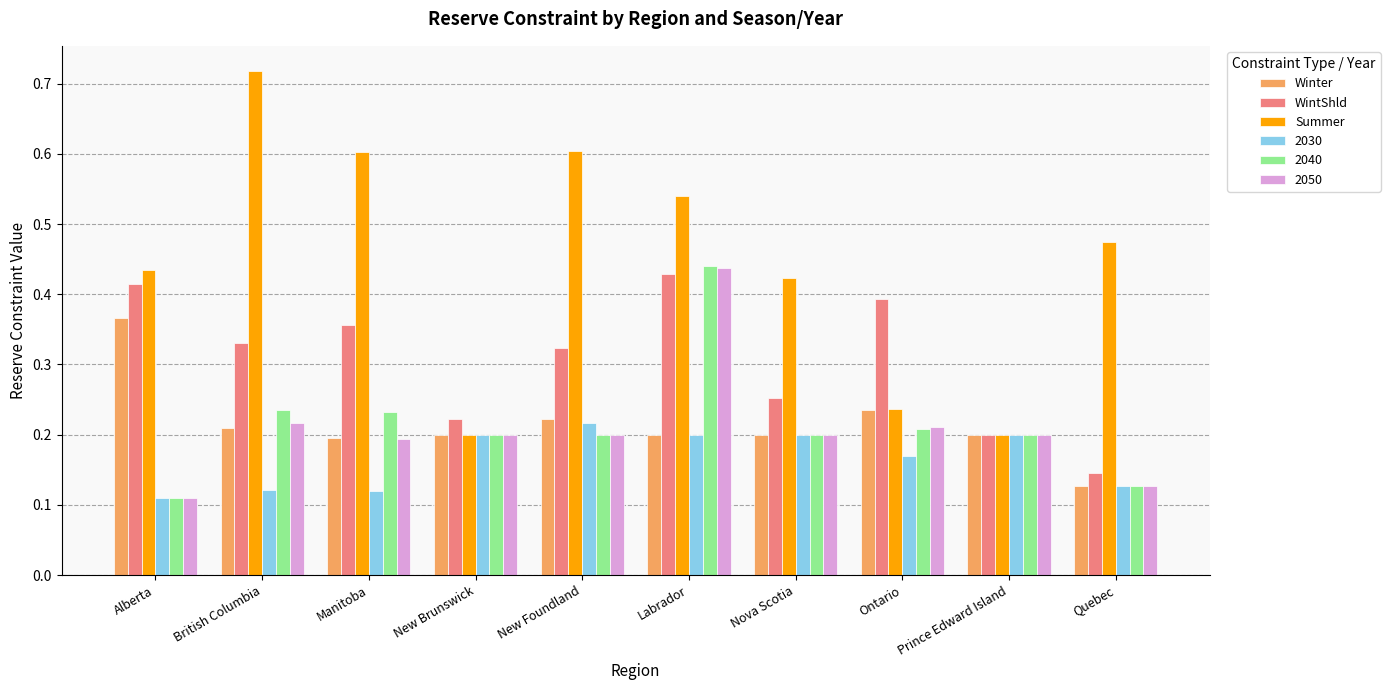

What is the sum of all Summer values?

4.4